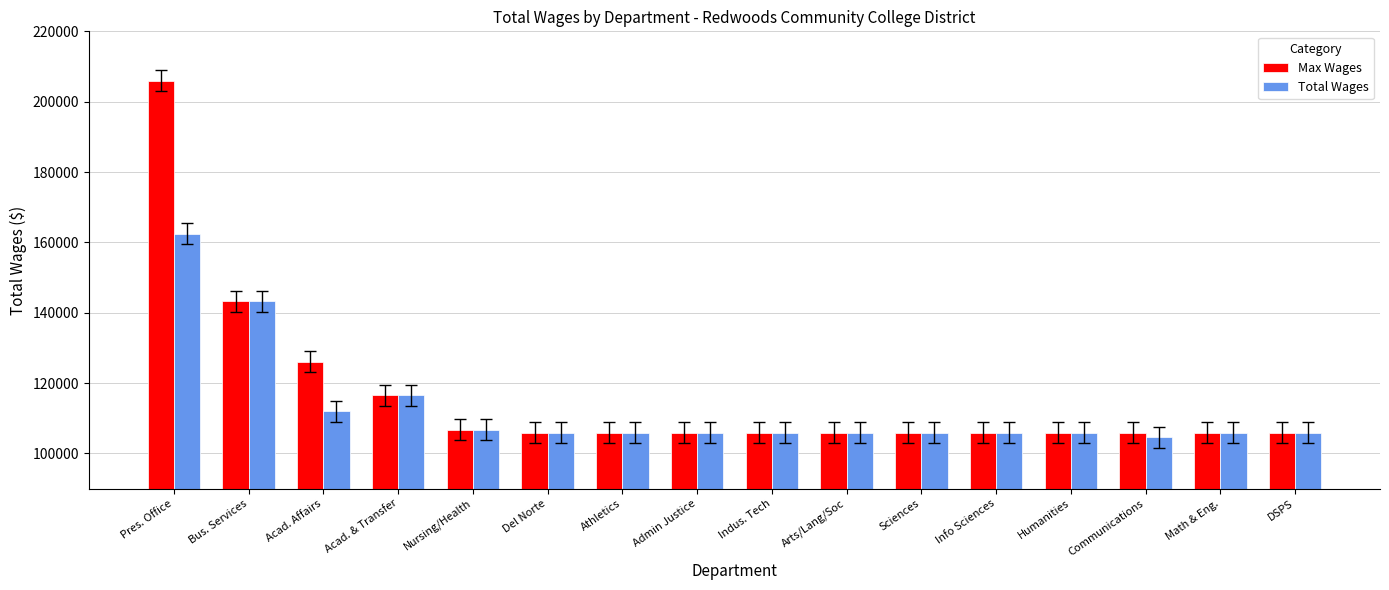

How many bars are there in total?

32